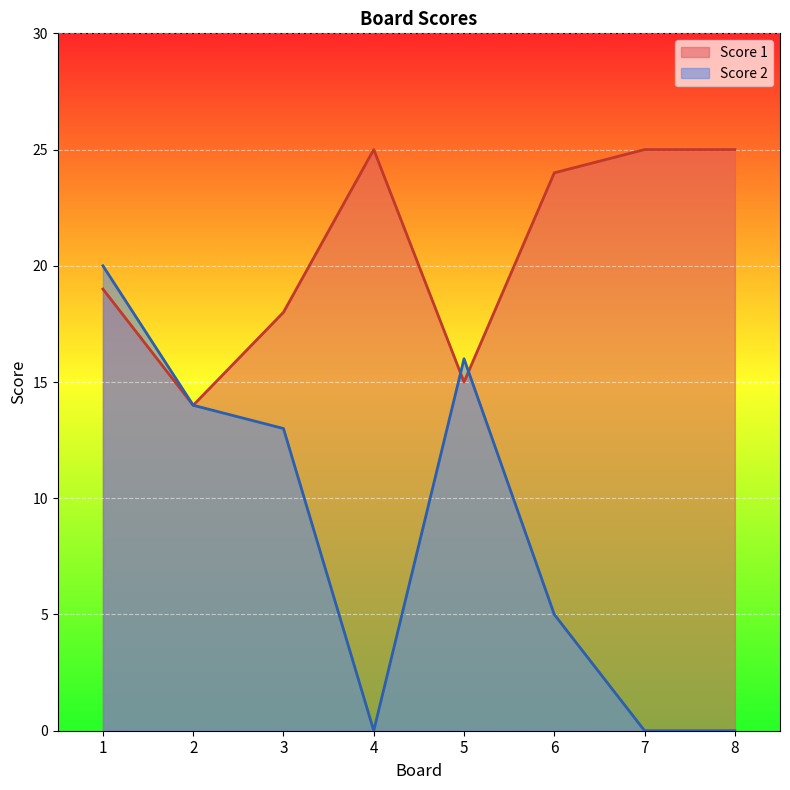

What is the total value across all series at 3?

31